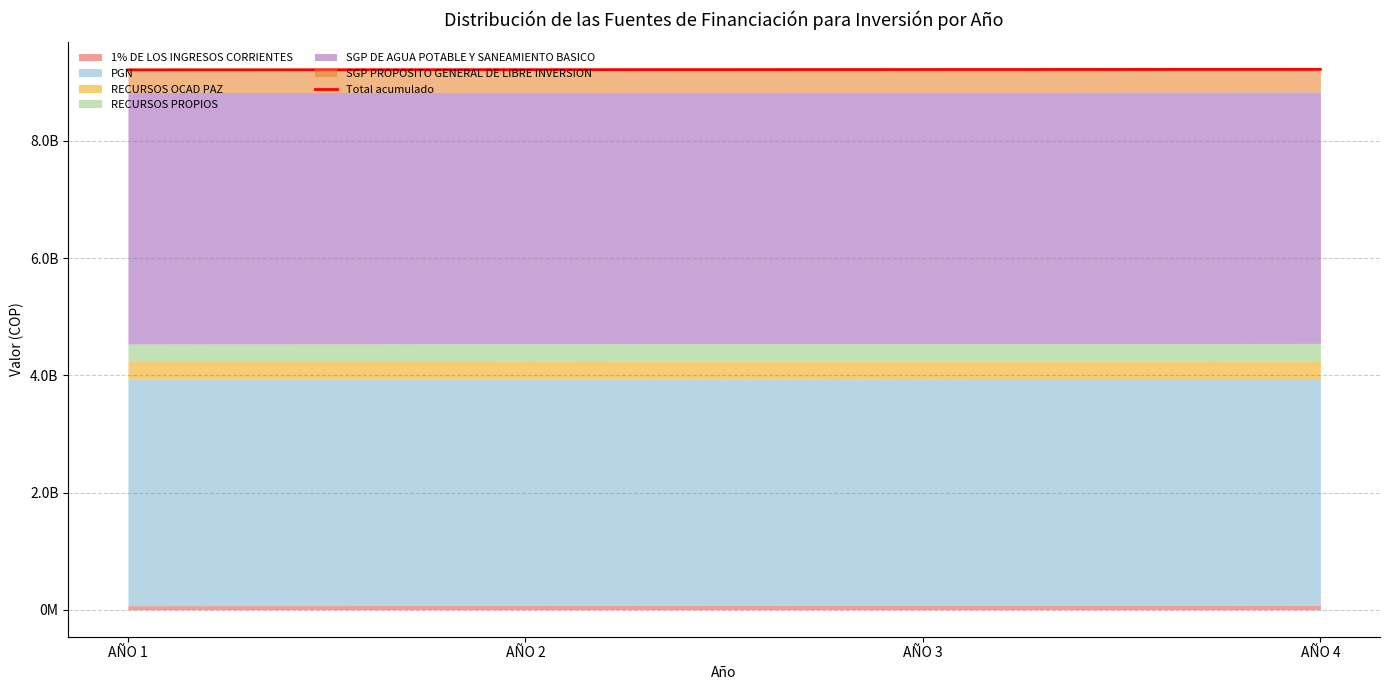

At which label is the value closest to 9218183159?

AÑO 3